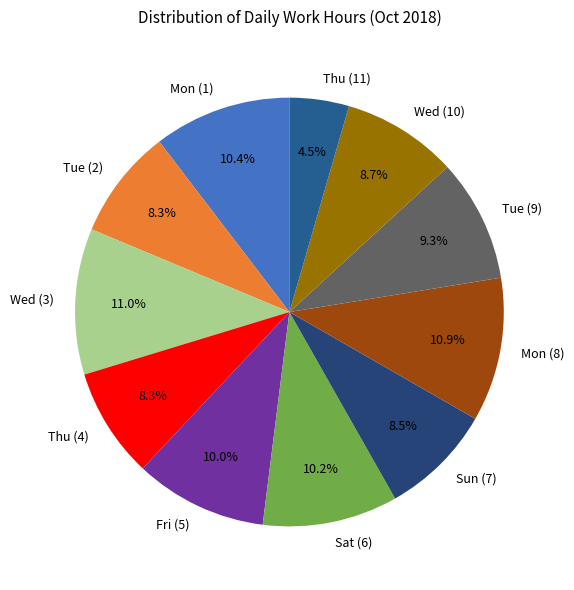

What is the ratio of the value at Mon (8) to the value at Sat (6)?

1.1